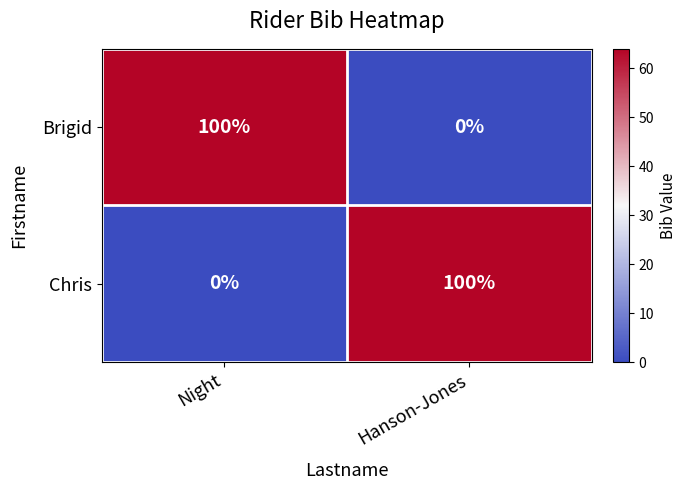

Is it true that Chris equals 0 at Night?

True